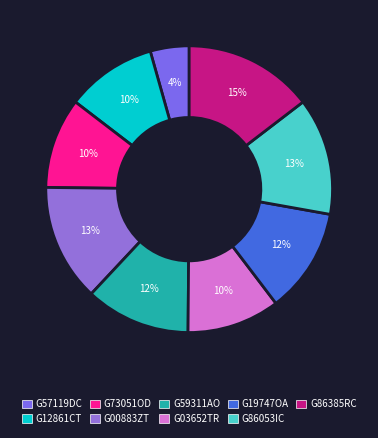

Rank the categories by value from lowest to highest.

G57119DC, G12861CT, G73051OD, G03652TR, G59311AO, G19747OA, G00883ZT, G86053IC, G86385RC